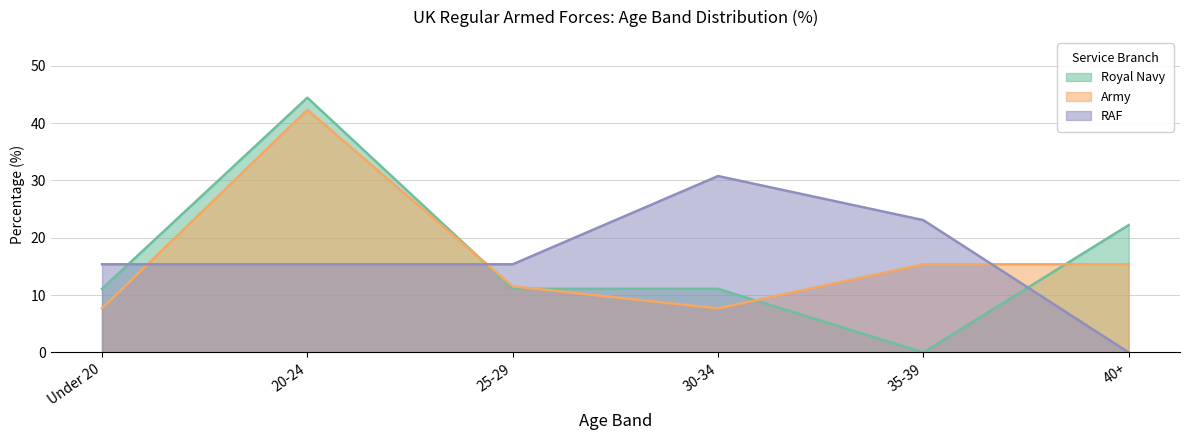

What is the difference between the second highest and minimum values in the Army series?

7.7